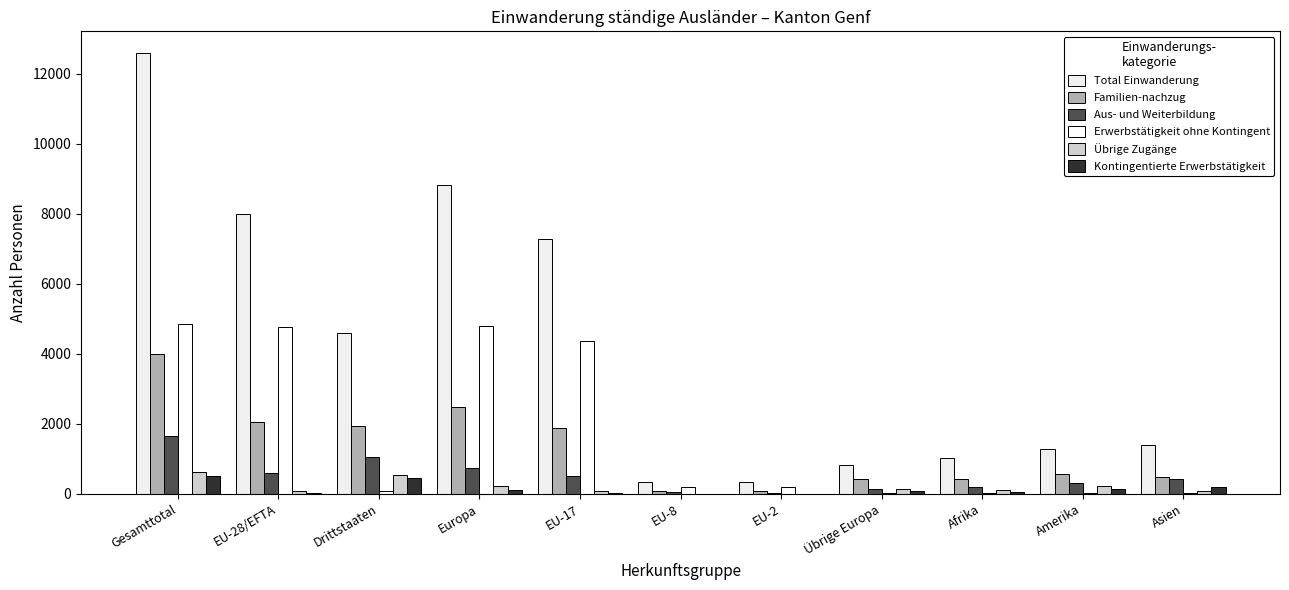

What value does the Aus- und Weiterbildung series have at Drittstaaten, to the nearest 10?

1060